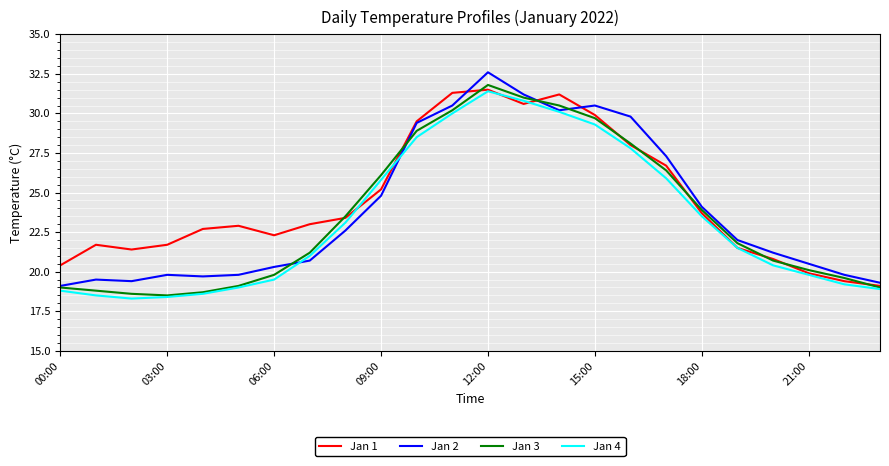

What is the minimum value for Jan 2?

19.1